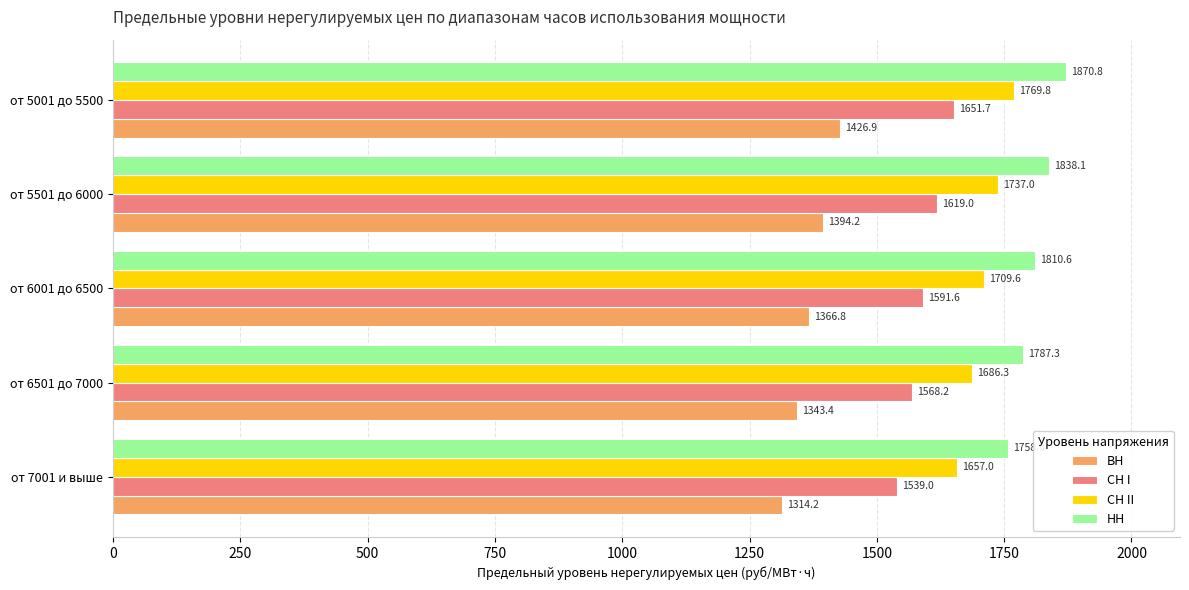

What is the spread (max minus min) of values at от 5501 до 6000?

443.9